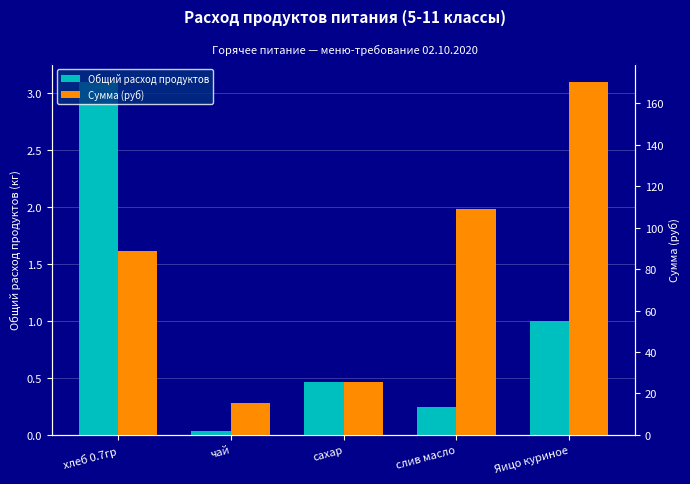

What is the value of the Общий расход продуктов bar at the 5th from the left?

1.0